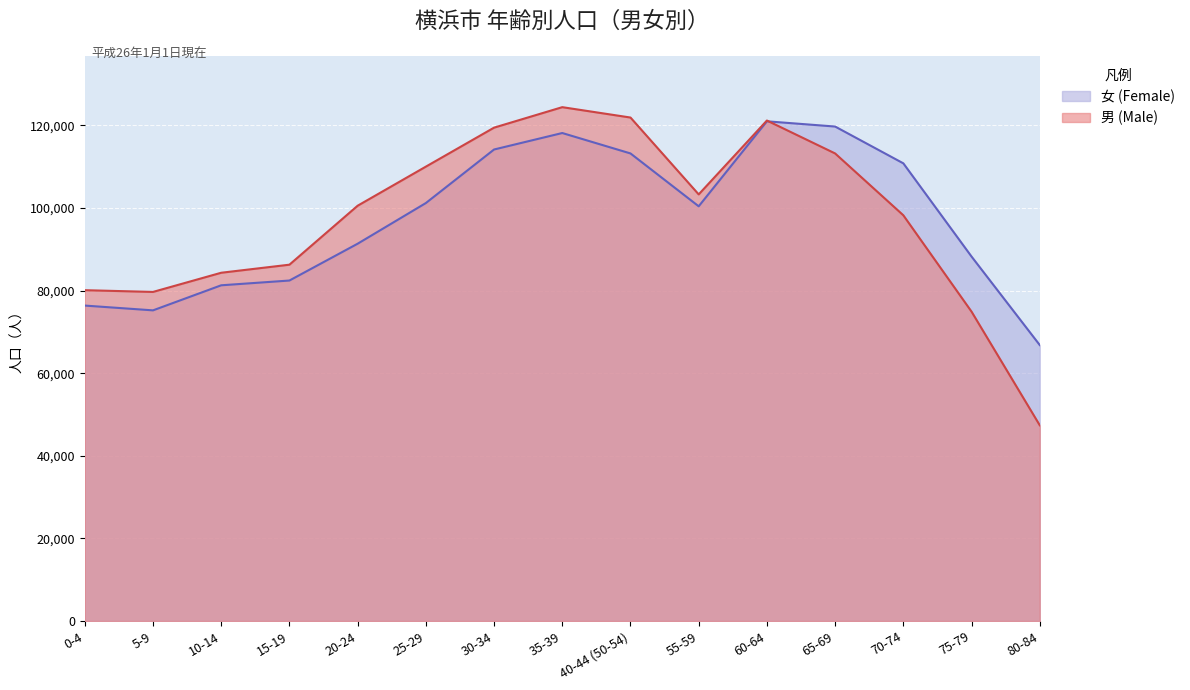

Reading left to right, transcribe all the data shown in this chart.

男 (Male): 0-4=80085	5-9=79663	10-14=84306	15-19=86257	20-24=100530	25-29=109991	30-34=119431	35-39=124389	40-44 (50-54)=121878	55-59=103271	60-64=121153	65-69=113185	70-74=98215	75-79=74892	80-84=47382
女 (Female): 0-4=76360	5-9=75201	10-14=81269	15-19=82422	20-24=91333	25-29=101176	30-34=114139	35-39=118129	40-44 (50-54)=113188	55-59=100392	60-64=120964	65-69=119699	70-74=110792	75-79=88223	80-84=66800